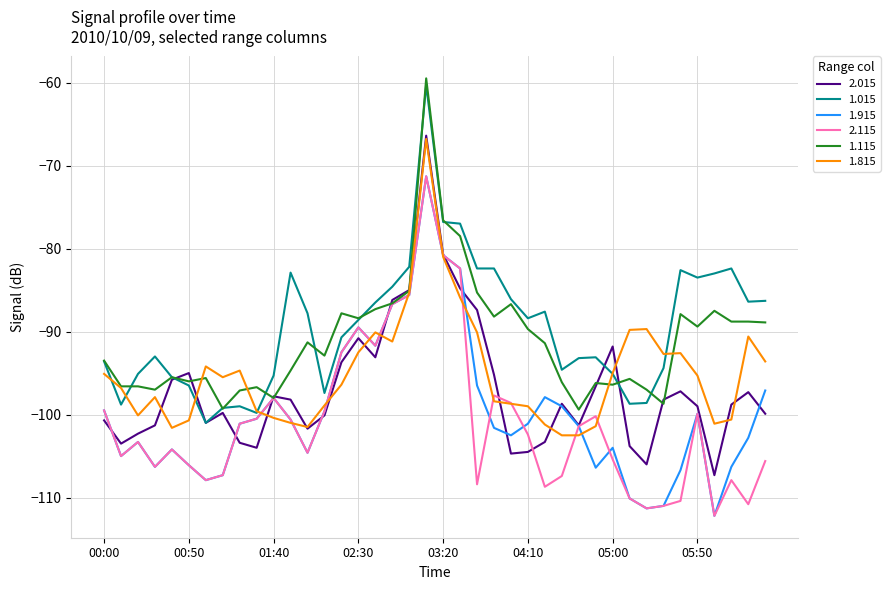

What is the greatest value displayed?

-59.5